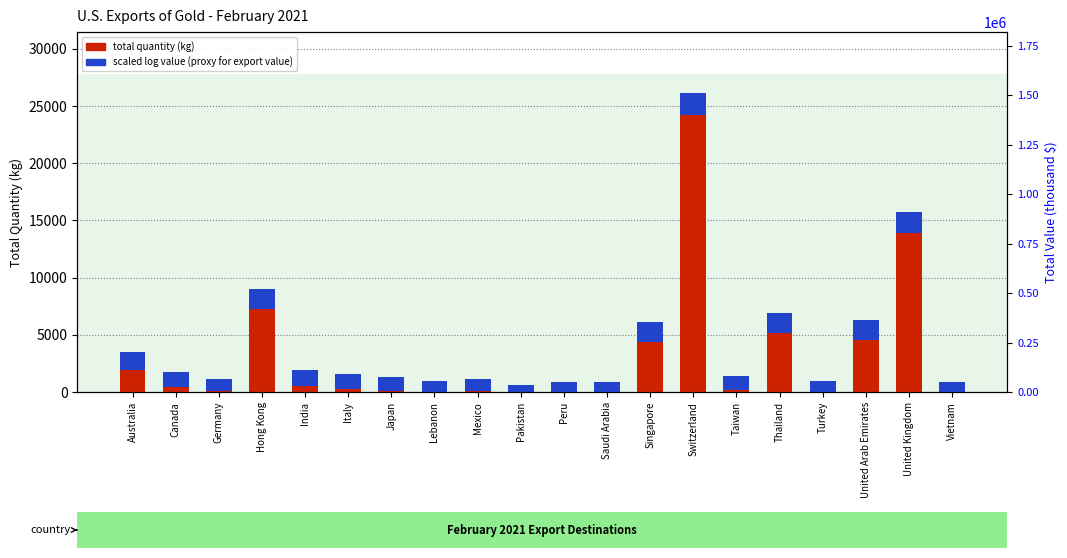

Where does the scaled log value series first go above 1325?

Australia